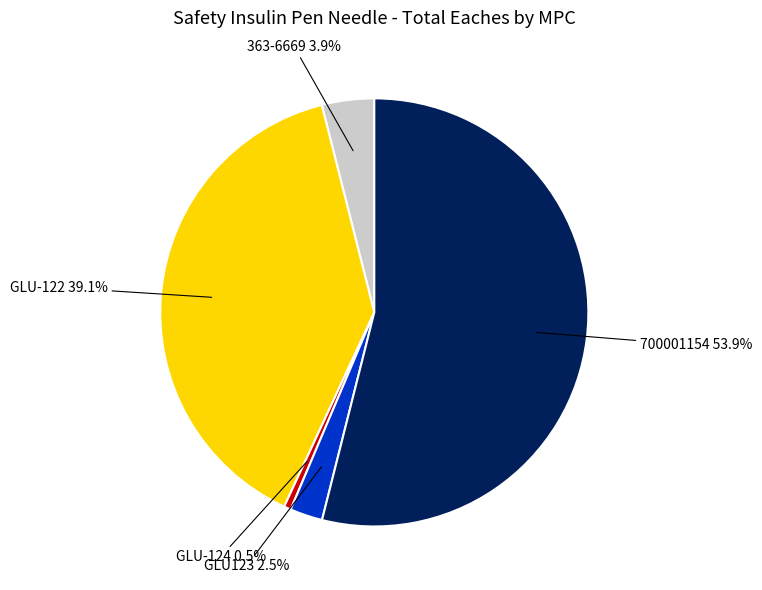

Is there a majority slice in this chart?

Yes